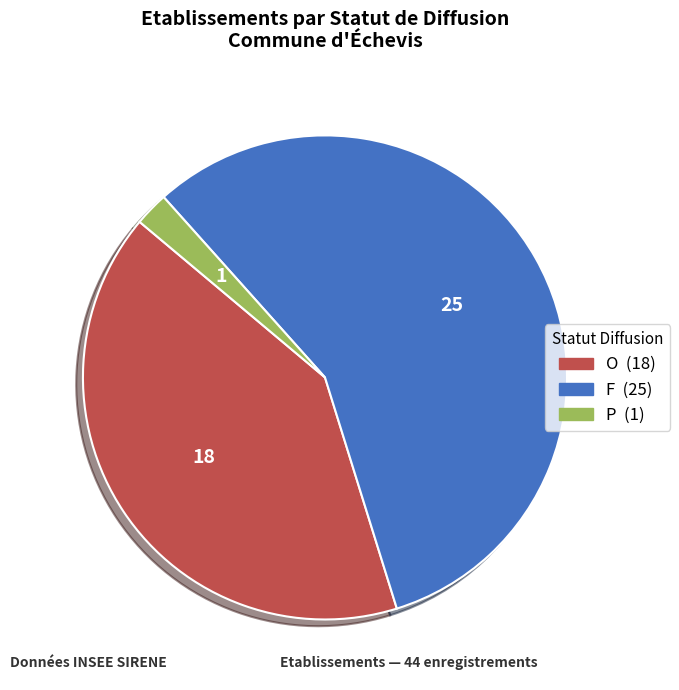

What is the majority slice?

F